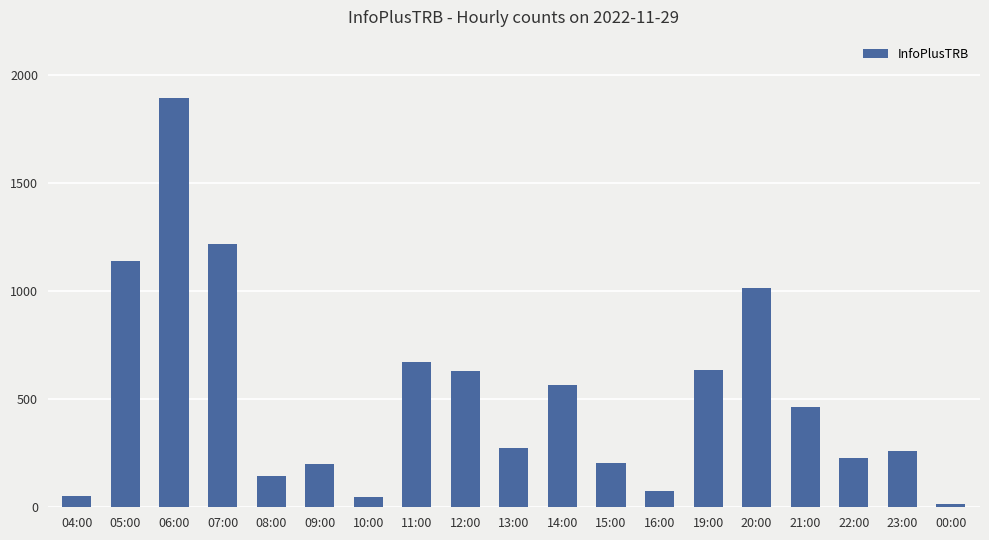

What is the sum of all values?

9739